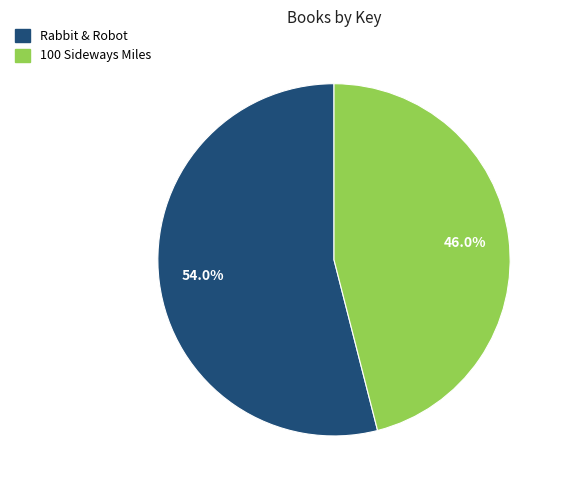

Is 100 Sideways Miles the majority of the pie?

No